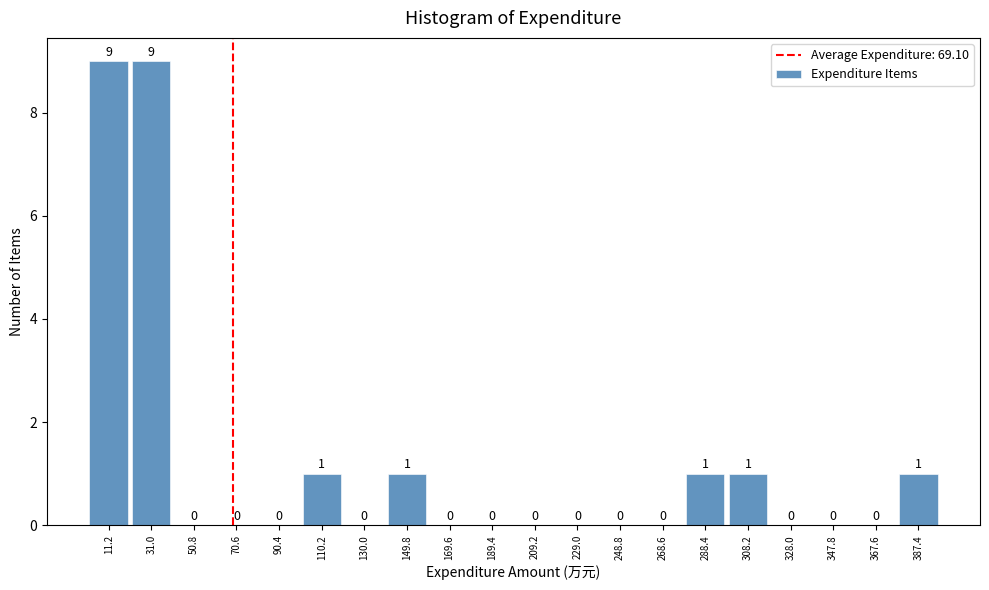

Reading left to right, list every bar in this chart as the range it spans on the x-axis followed by its height. The bar edges are not printed on the chart, so give them approximately, as read against the axis.

2 to 22: 9
22 to 40: 9
40 to 60: 0
60 to 80: 0
80 to 100: 0
100 to 120: 1
120 to 140: 0
140 to 160: 1
160 to 180: 0
180 to 200: 0
200 to 220: 0
220 to 238: 0
238 to 258: 0
258 to 278: 0
278 to 298: 1
298 to 318: 1
318 to 338: 0
338 to 358: 0
358 to 378: 0
378 to 398: 1